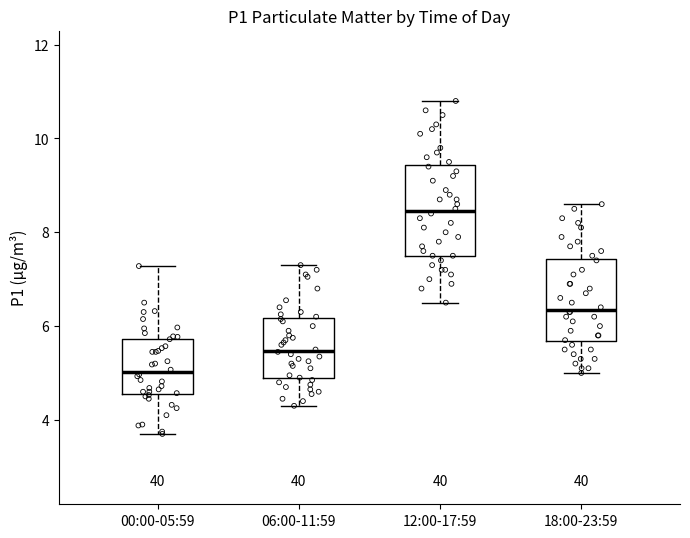

Reading left to right, read every box against the y-axis: the position of its median line, the range the box covers, and the ends of its whiskers. The values are not printed on the chart, so give them approximately, as read against the axis.

00:00-05:59: median 5.0, box 4.6 to 5.8, whiskers 3.8 to 7.2
06:00-11:59: median 5.4, box 4.8 to 6.2, whiskers 4.4 to 7.4
12:00-17:59: median 8.4, box 7.6 to 9.4, whiskers 6.6 to 10.8
18:00-23:59: median 6.4, box 5.6 to 7.4, whiskers 5.0 to 8.6